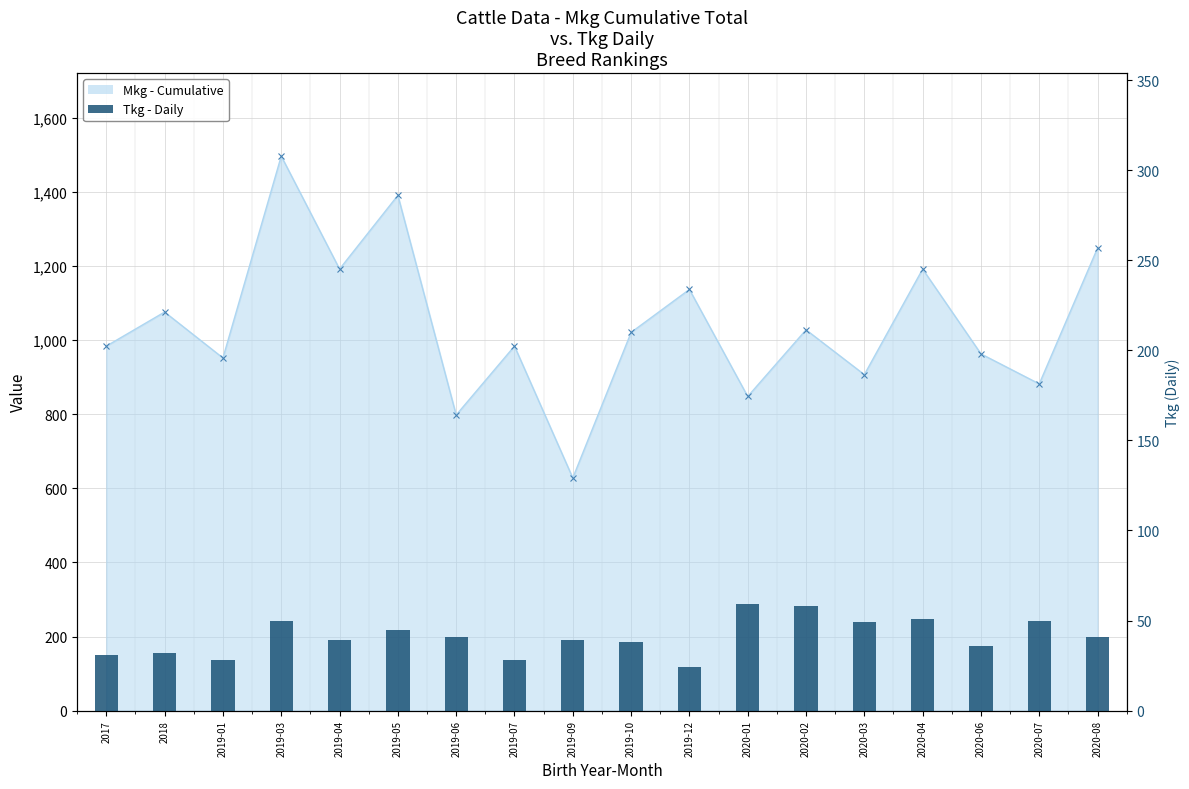

The value at 2017 is 44. True or false?

False